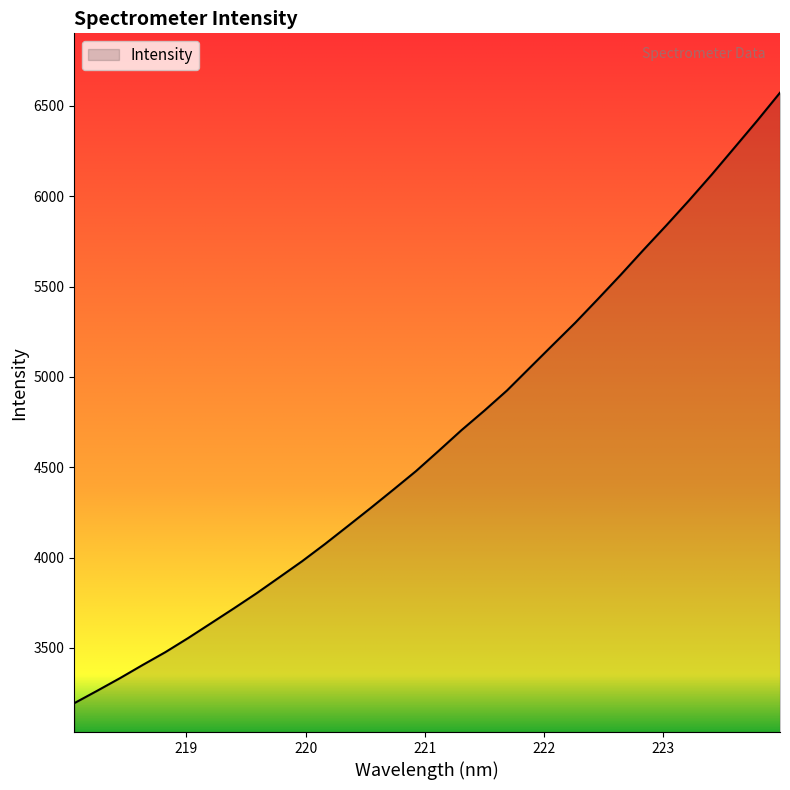

Reading right to left, what are all the values shown in this chart?

6573.3	6419.0	6269.5	6120.5	5977.3	5838.8	5703.7	5565.9	5432.0	5300.4	5175.9	5050.8	4925.3	4813.1	4705.6	4591.3	4478.8	4375.5	4273.6	4173.8	4074.9	3980.0	3891.0	3802.5	3718.7	3636.6	3555.0	3476.9	3405.6	3332.3	3262.5	3194.2